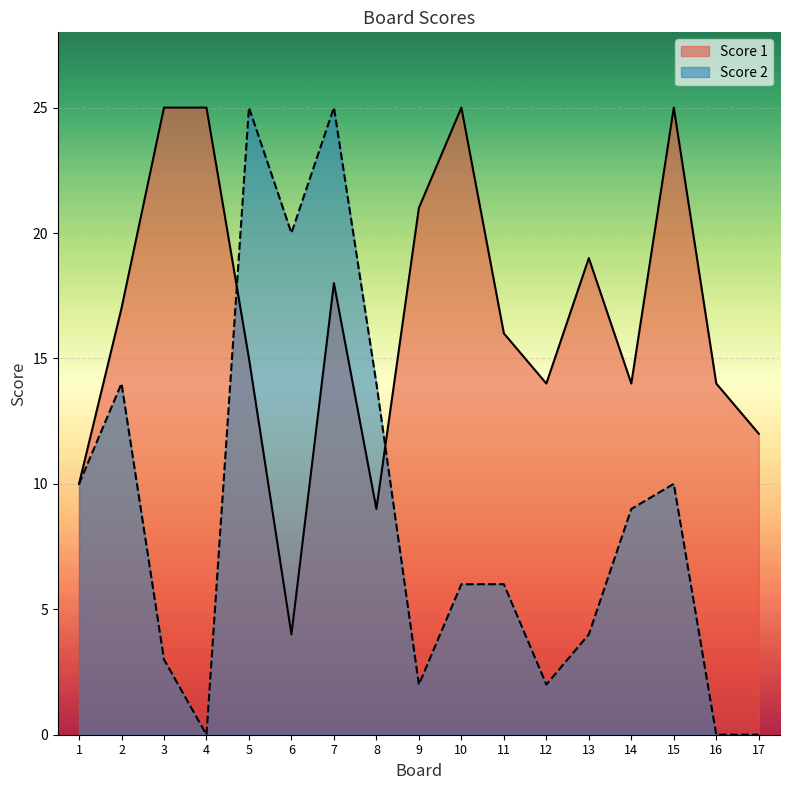

Where does the Score 2 series first go above 6?

1